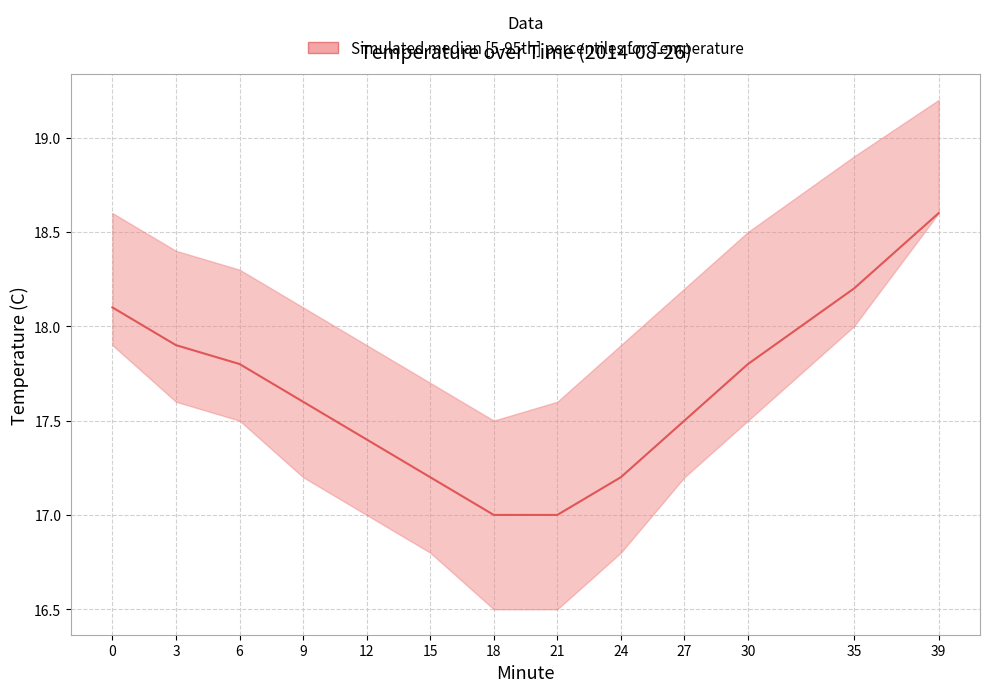

Reading left to right, extract all data points from this chart.

0=18.1	3=17.9	6=17.8	9=17.6	12=17.4	15=17.2	18=17.0	21=17.0	24=17.2	27=17.5	30=17.8	35=18.2	39=18.6